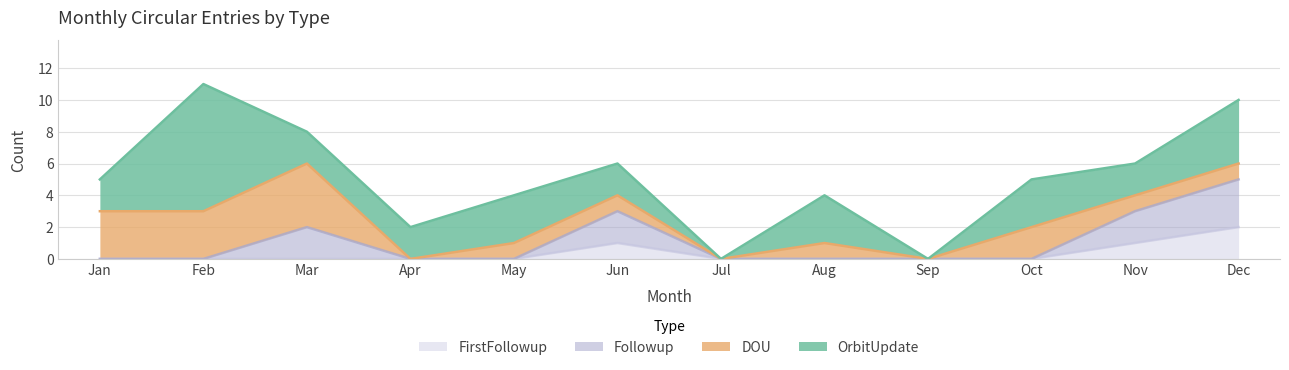

The FirstFollowup series shows 1 at Feb. True or false?

False